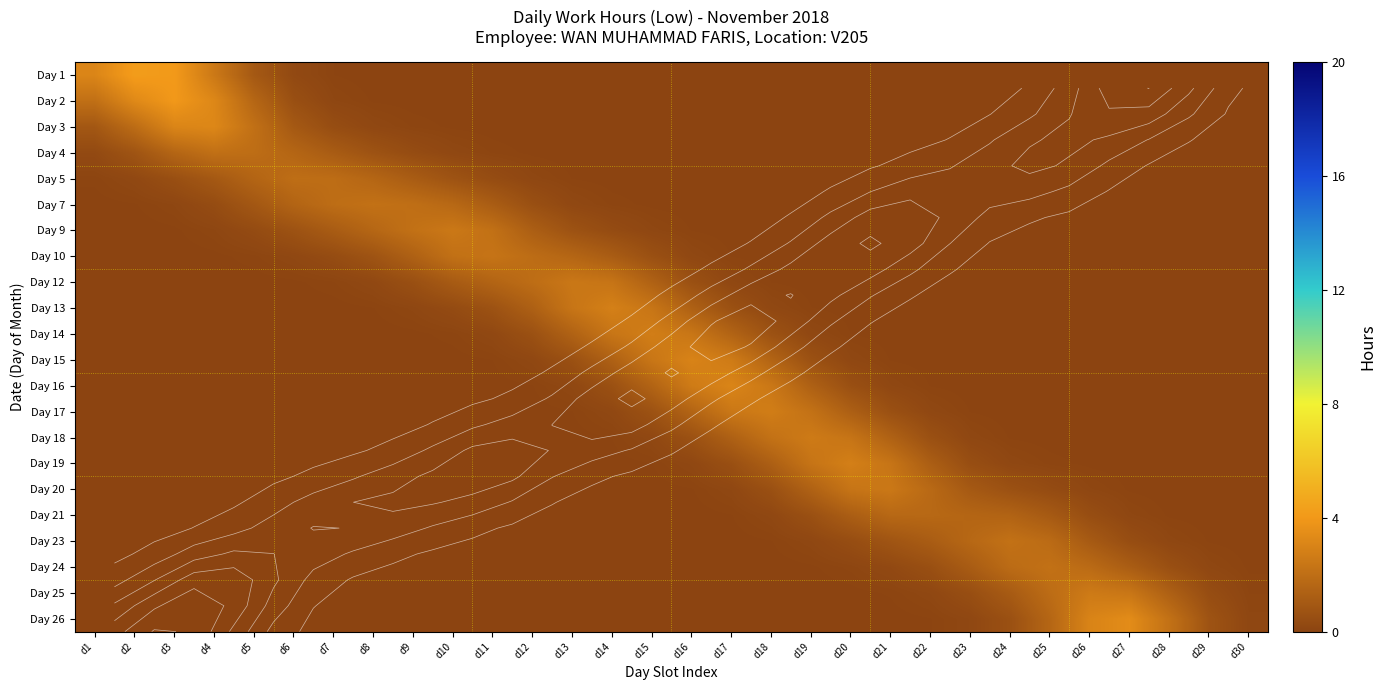

At how many categories does at least one series exceed 2?

23